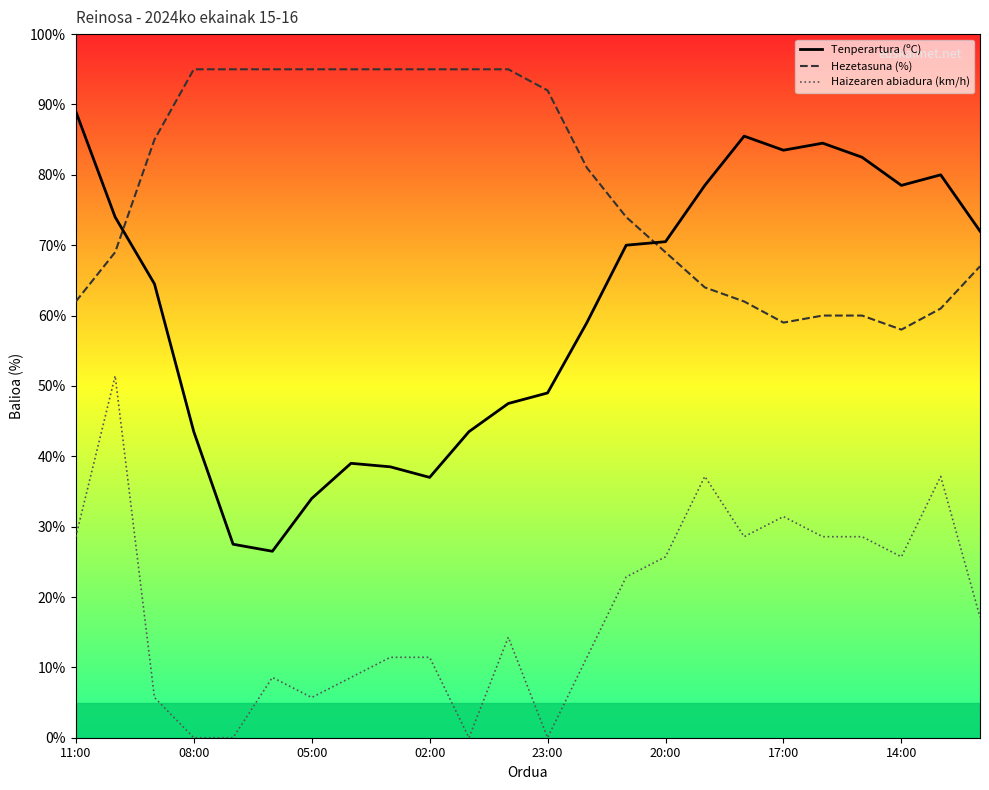

List the series in order of their overall mean, highest first.

Hezetasuna (%), Tenperartura (ºC), Haizearen abiadura (km/h)